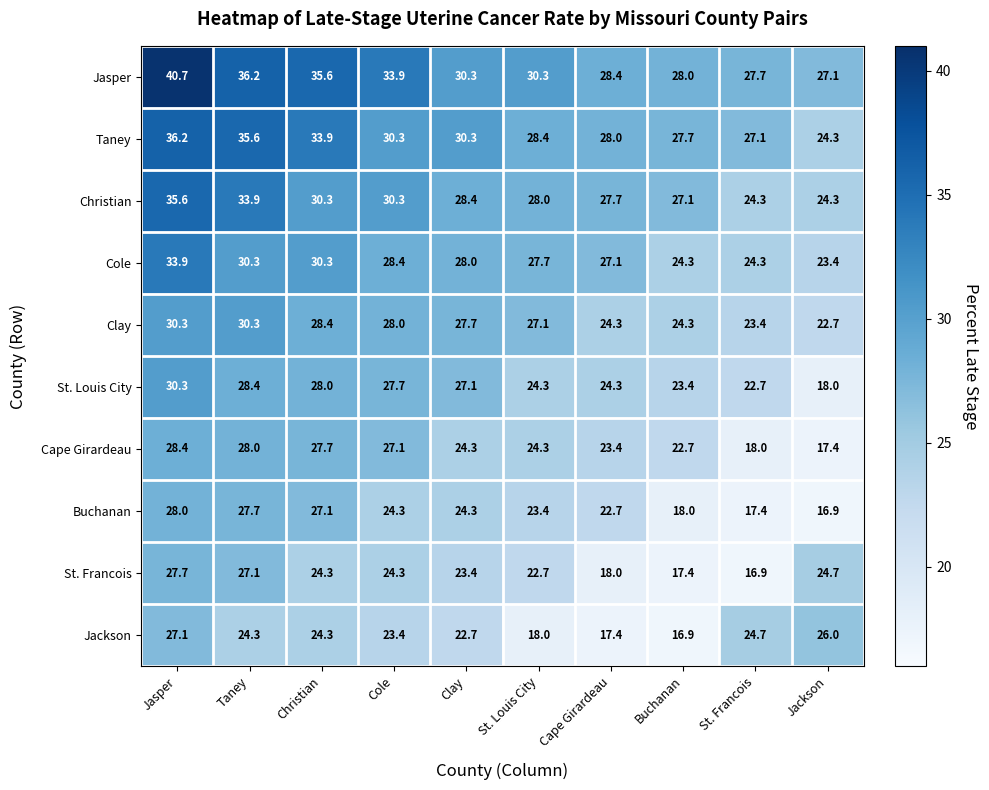

How many values in the St. Francois series exceed 24?

5